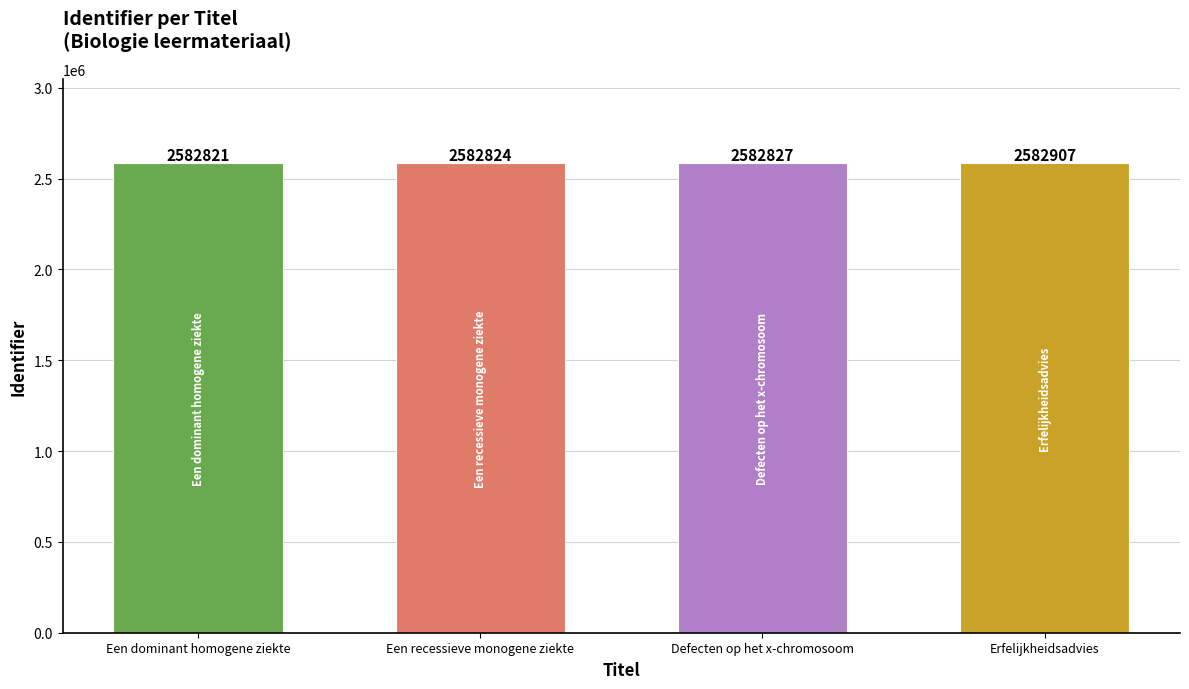

What is the label of the 2nd bar from the right?

Defecten op het x-chromosoom